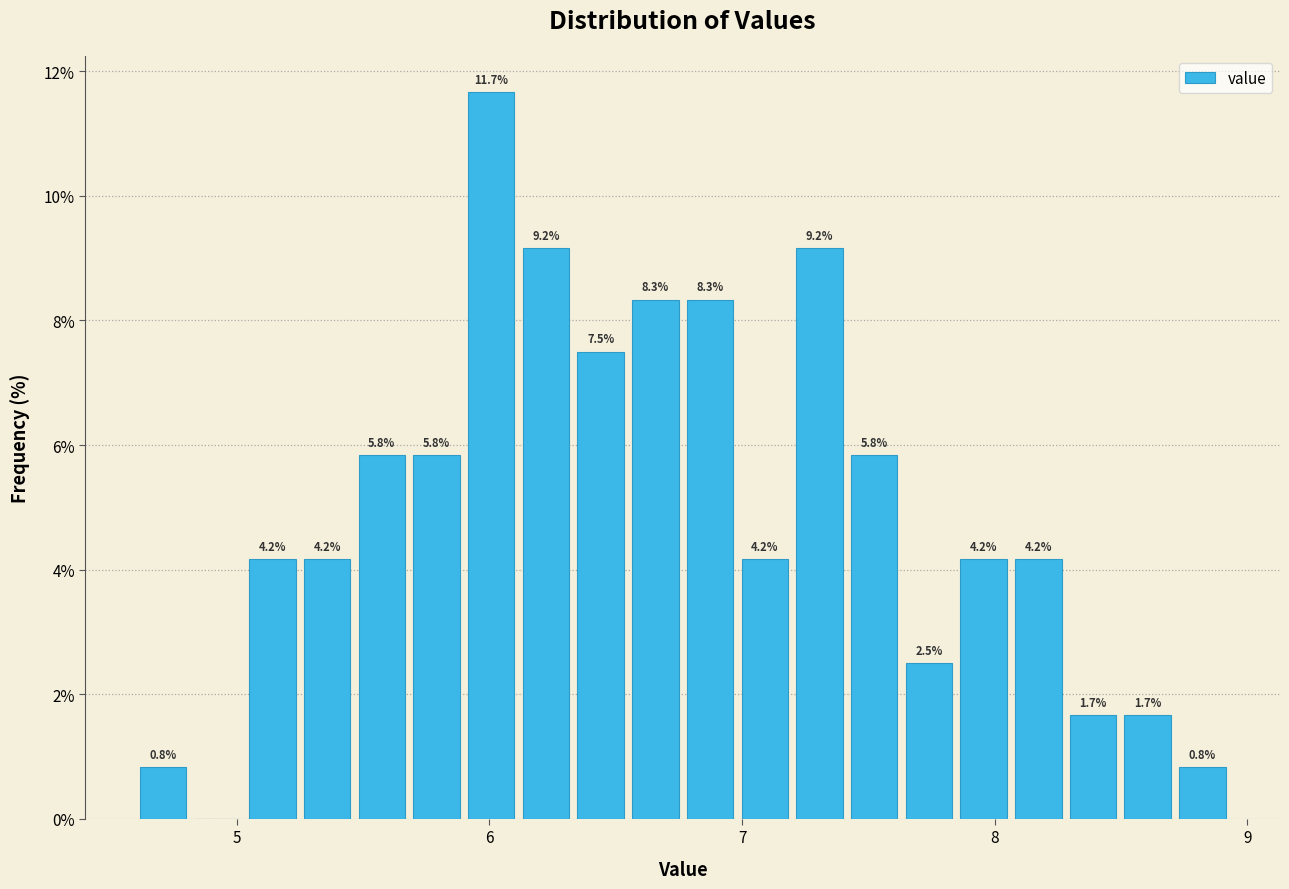

Read against the x-axis, roughly where is the centre of the tallest bar?

6.0